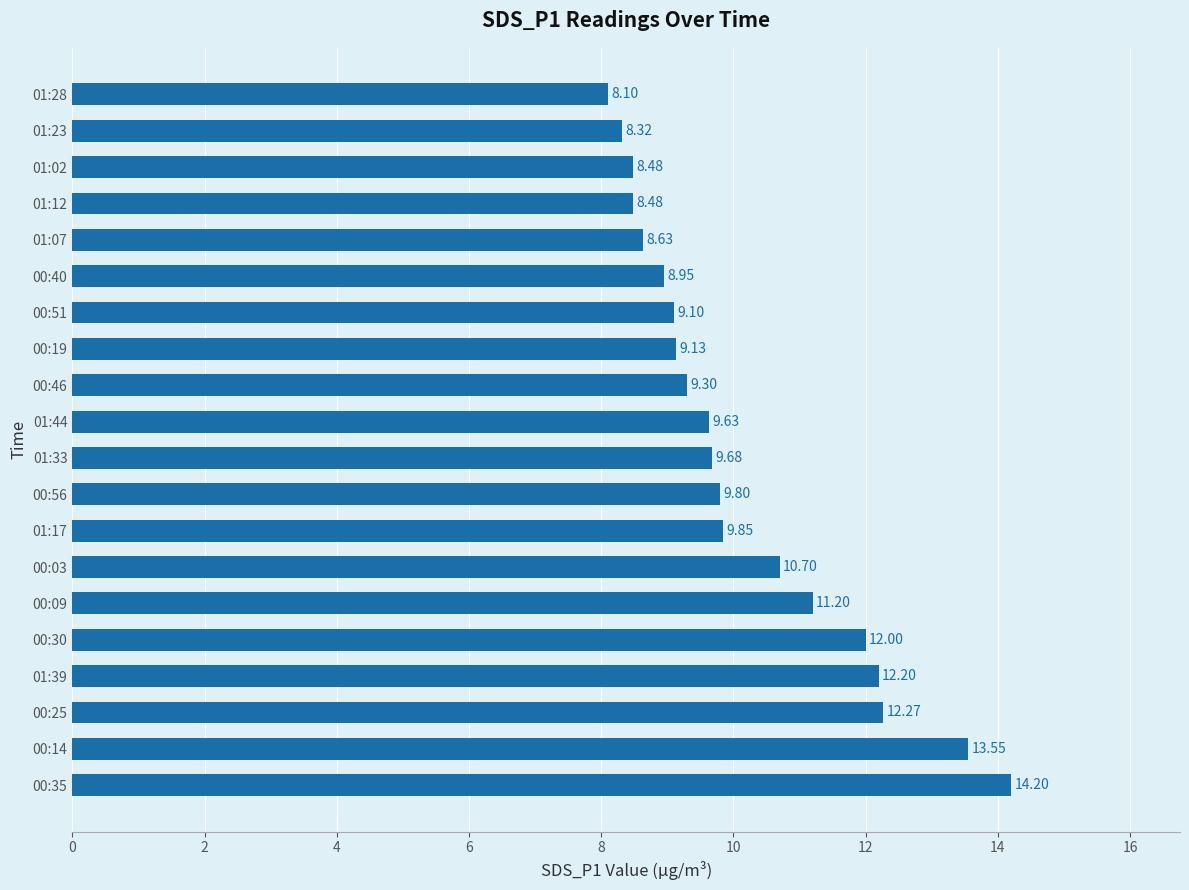

What is the greatest value displayed?

14.2